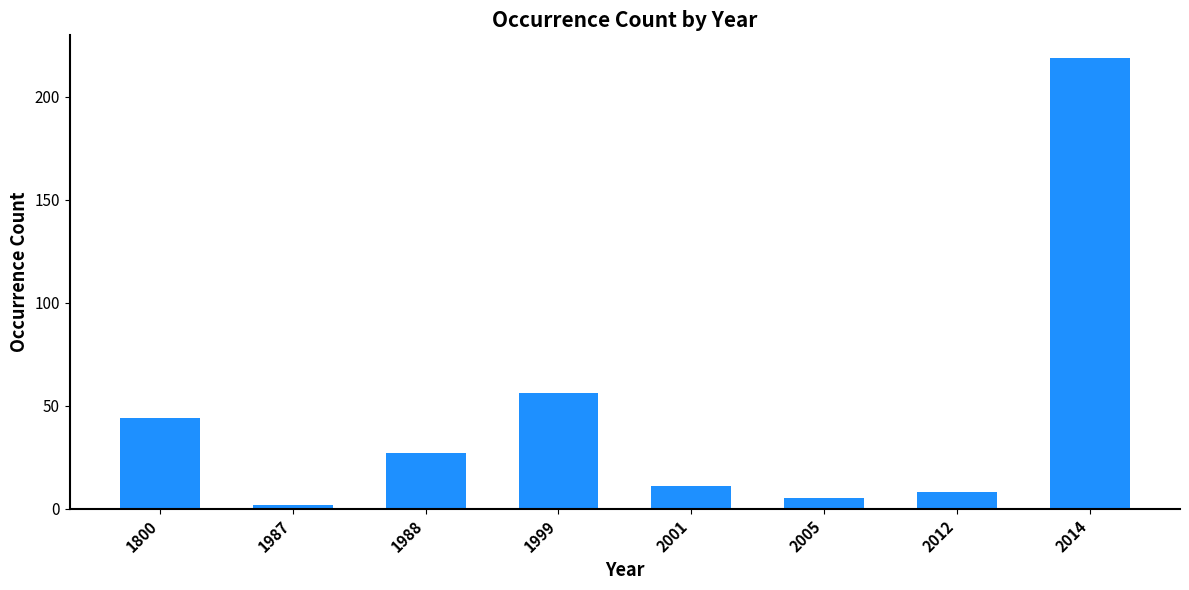

Where does the data first go above 27?

1800